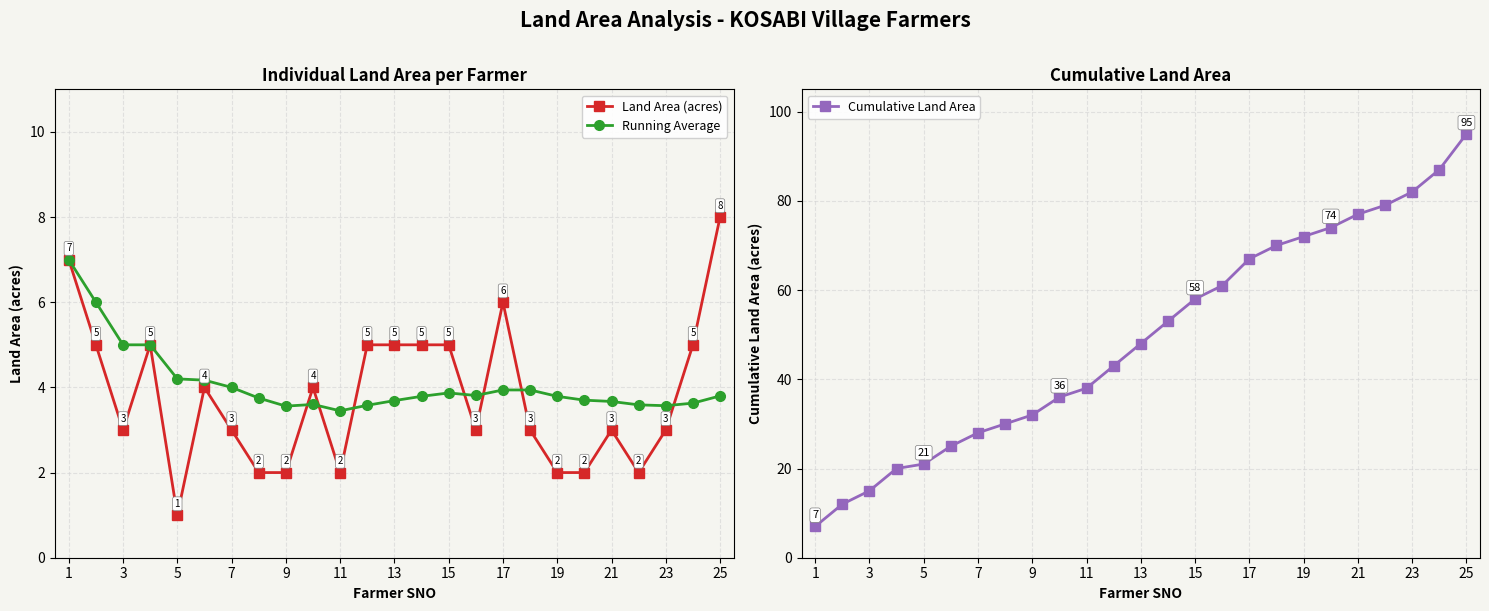

True or false: Land Area (acres) has more than 2 interior local peaks.

True